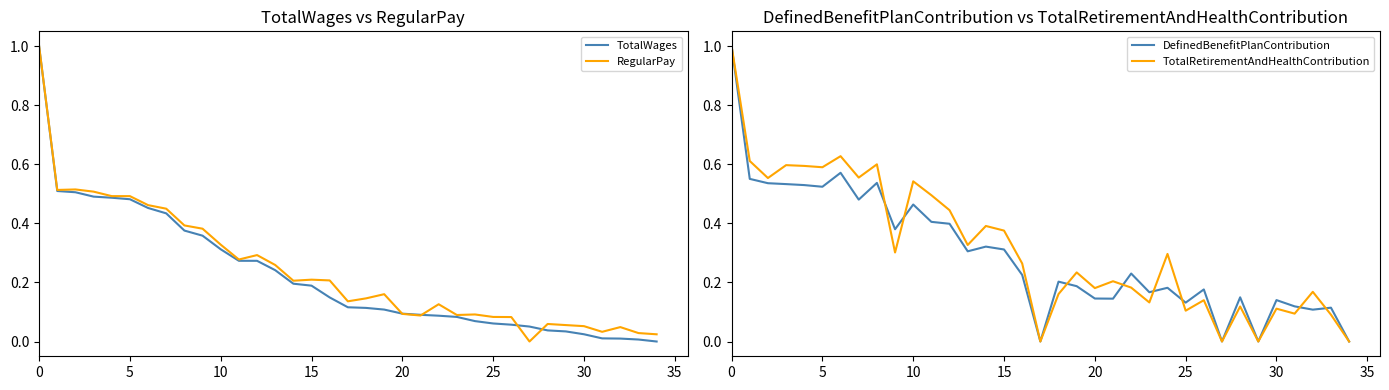

How many categories are shown in the chart?

35